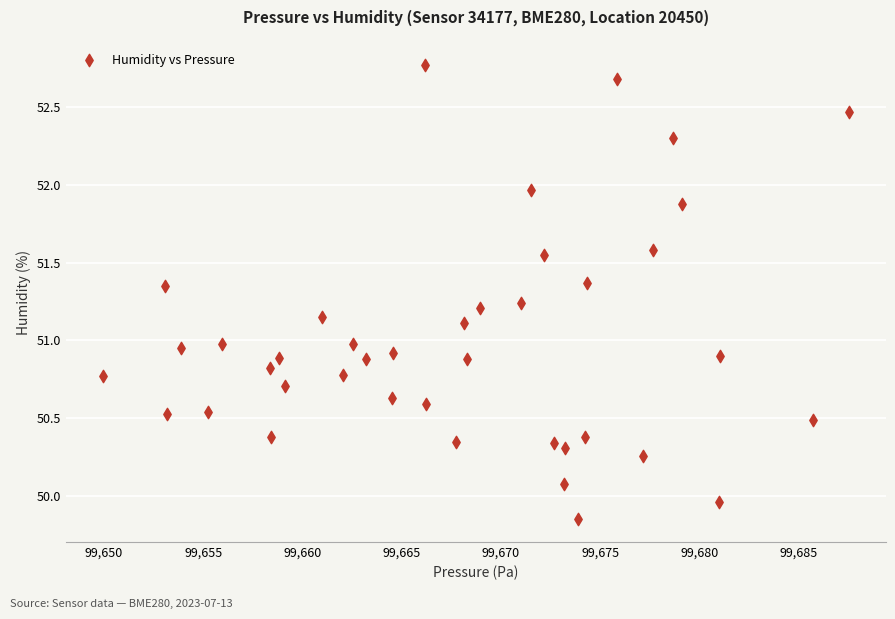

What is the range of Y values (max minus min)?

2.9